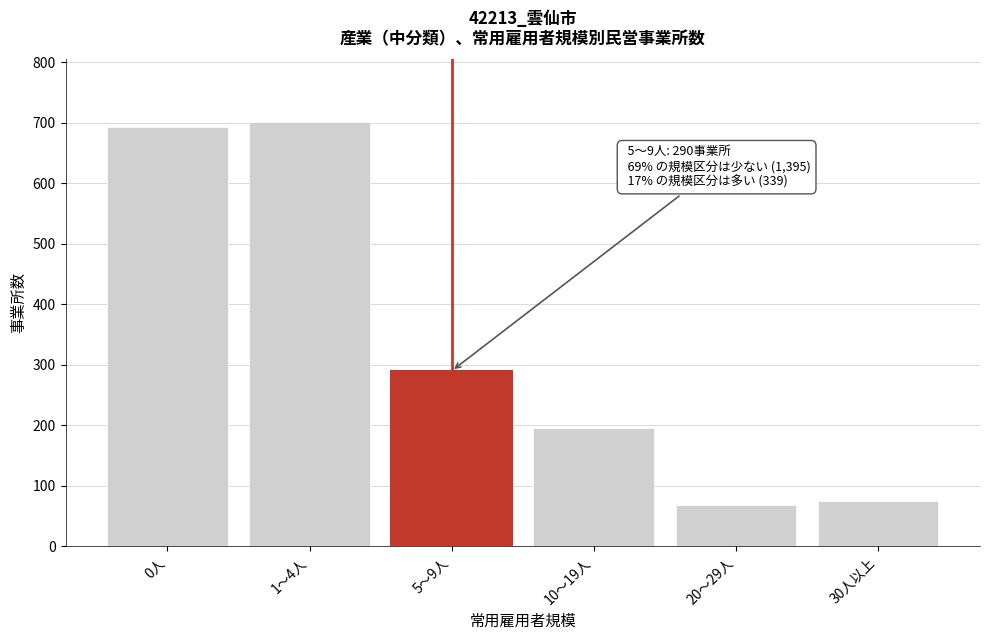

Reading right to left, what are all the values shown in this chart?

75	68	196	290	701	694